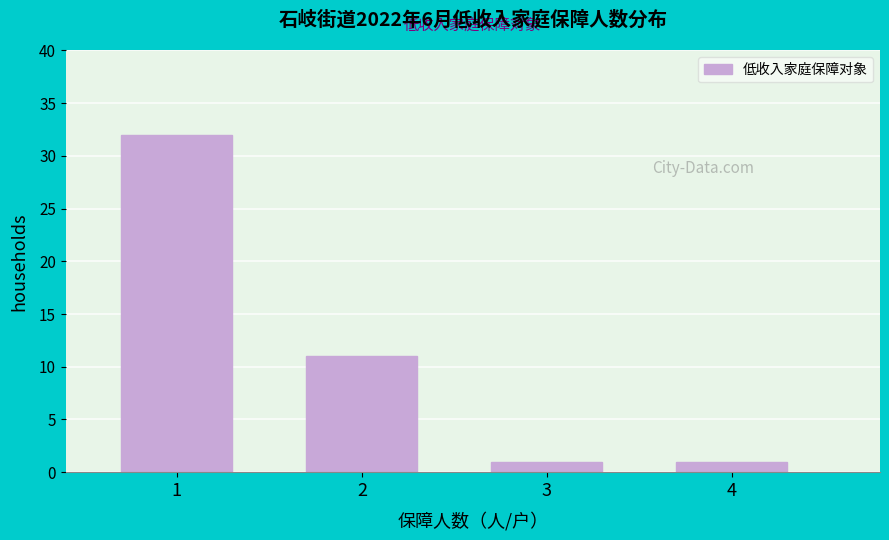

Reading left to right, extract all data points from this chart.

1=32	2=11	3=1	4=1